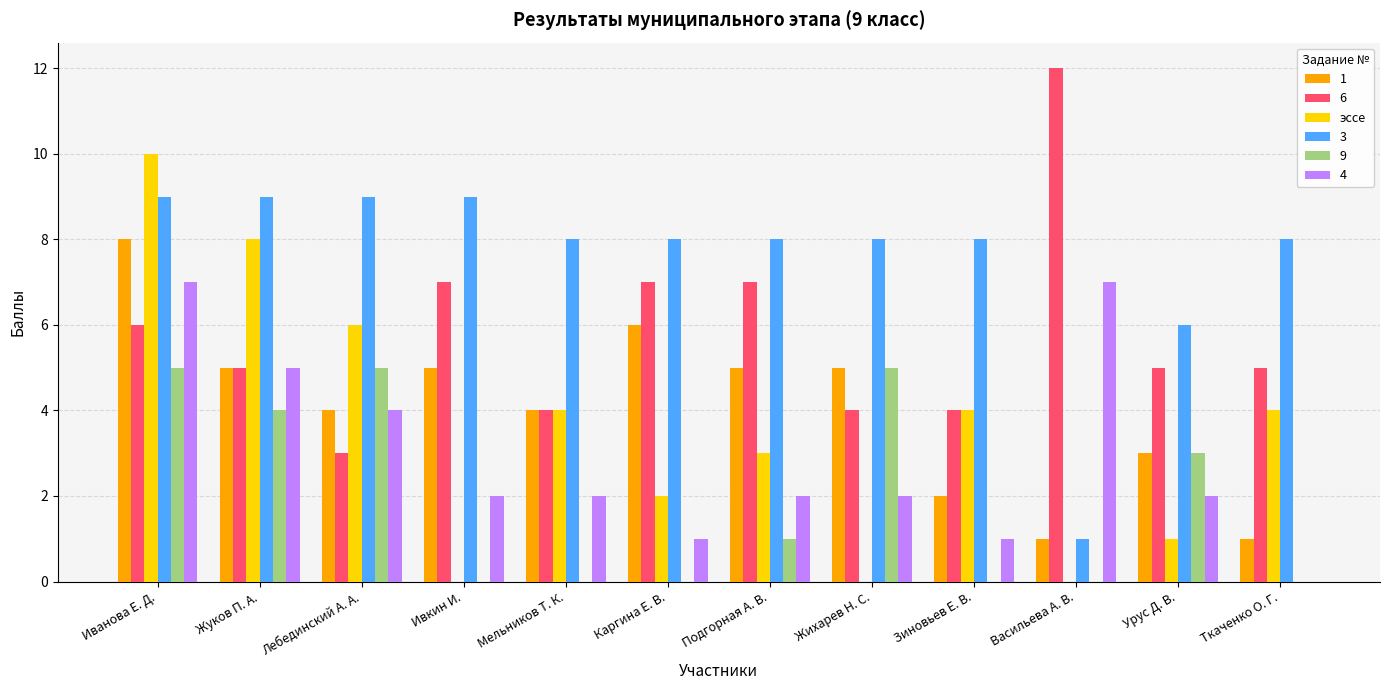

Which series changed the most between Ивкин И. and Жихарев Н. С.?

9